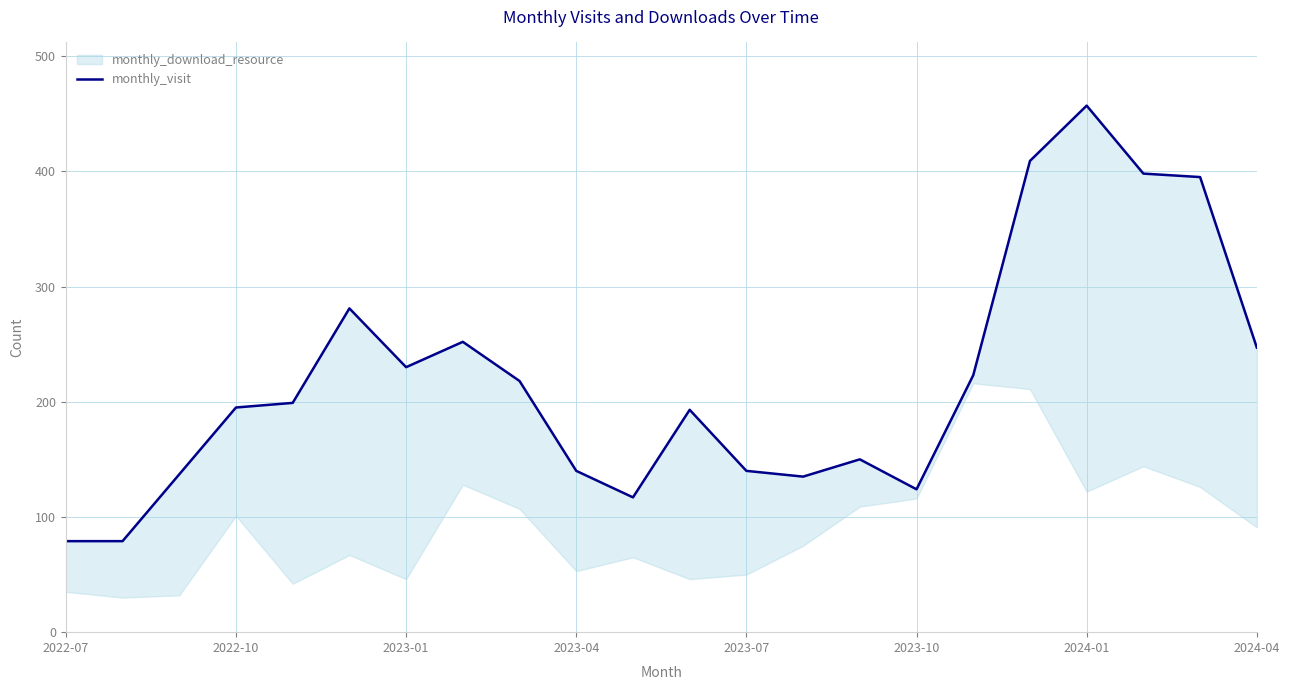

What is the difference between the second highest and second lowest values?

330